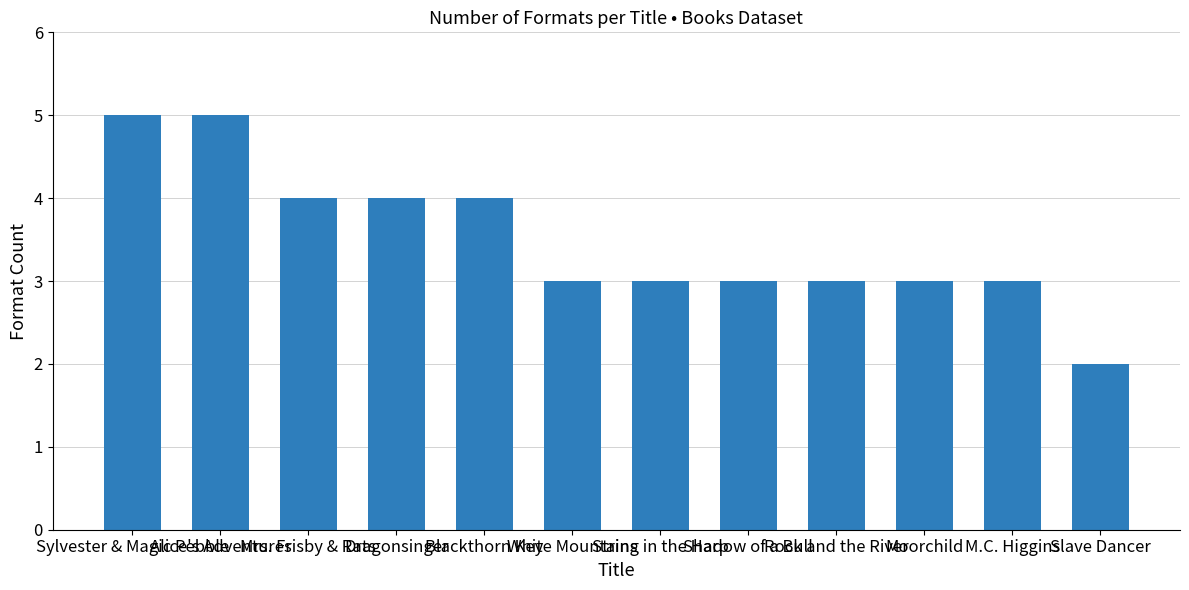

Reading left to right, extract all data points from this chart.

5	5	4	4	4	3	3	3	3	3	3	2